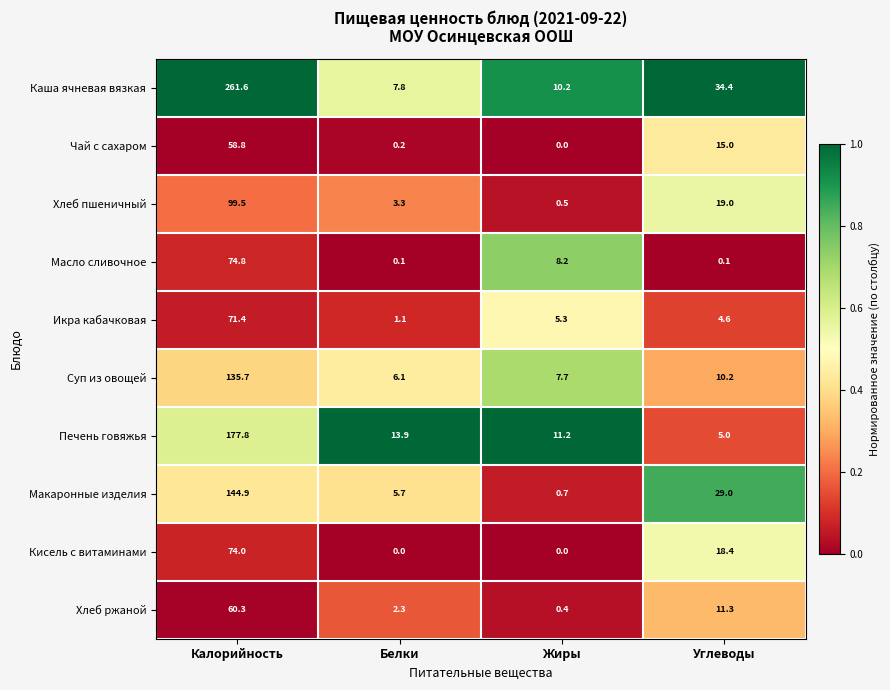

Which category has the highest value in the Хлеб пшеничный series?

Калорийность